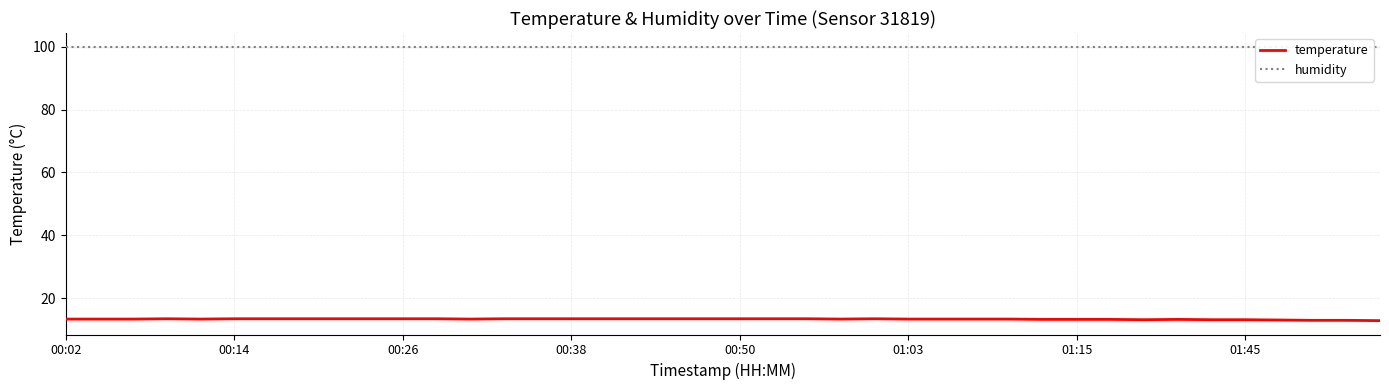

Which has a higher value, 12 or 21?

21